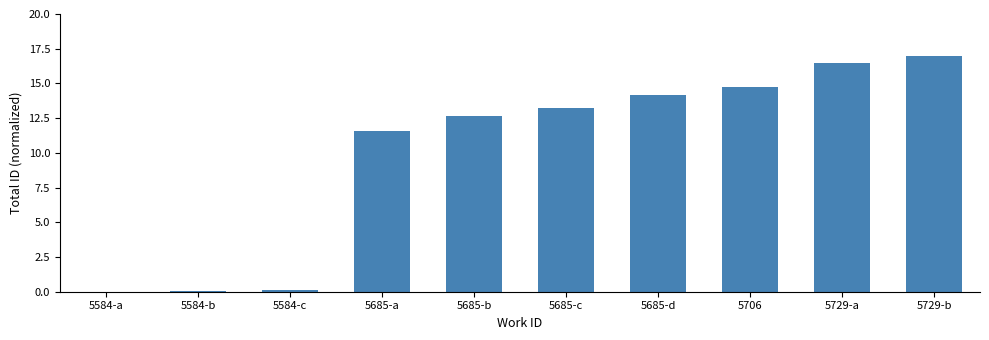

What is the sum of all values?

100.1